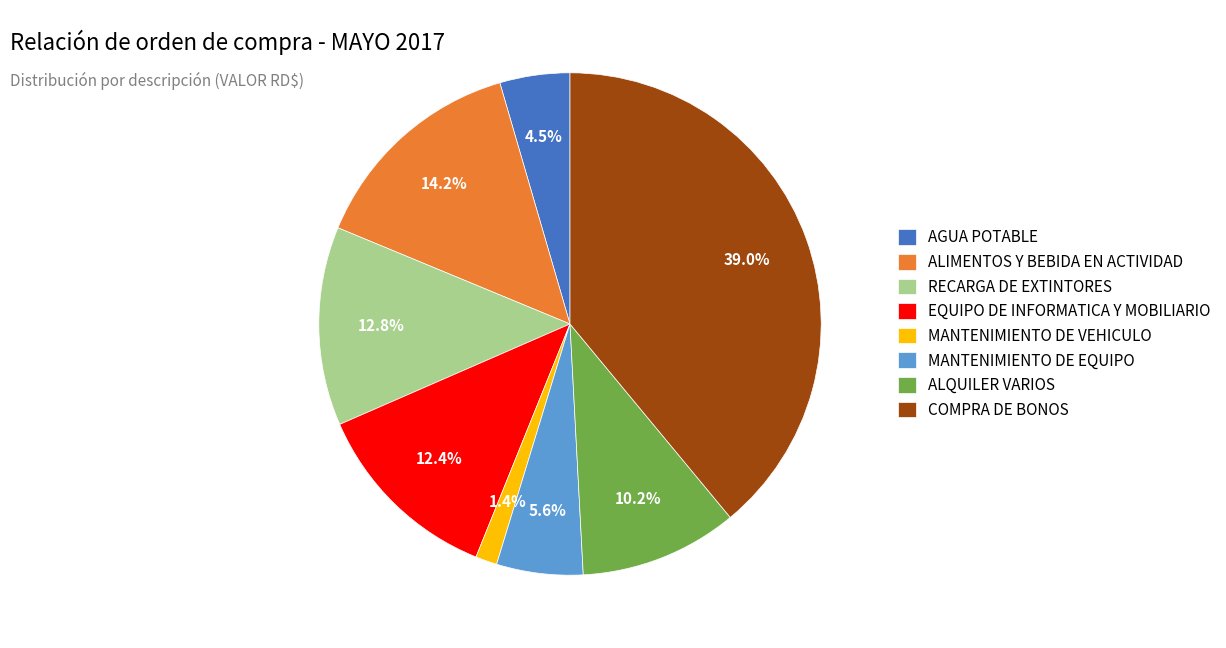

To the nearest percent, what is the difference between the largest and smallest slice percentages?

38%